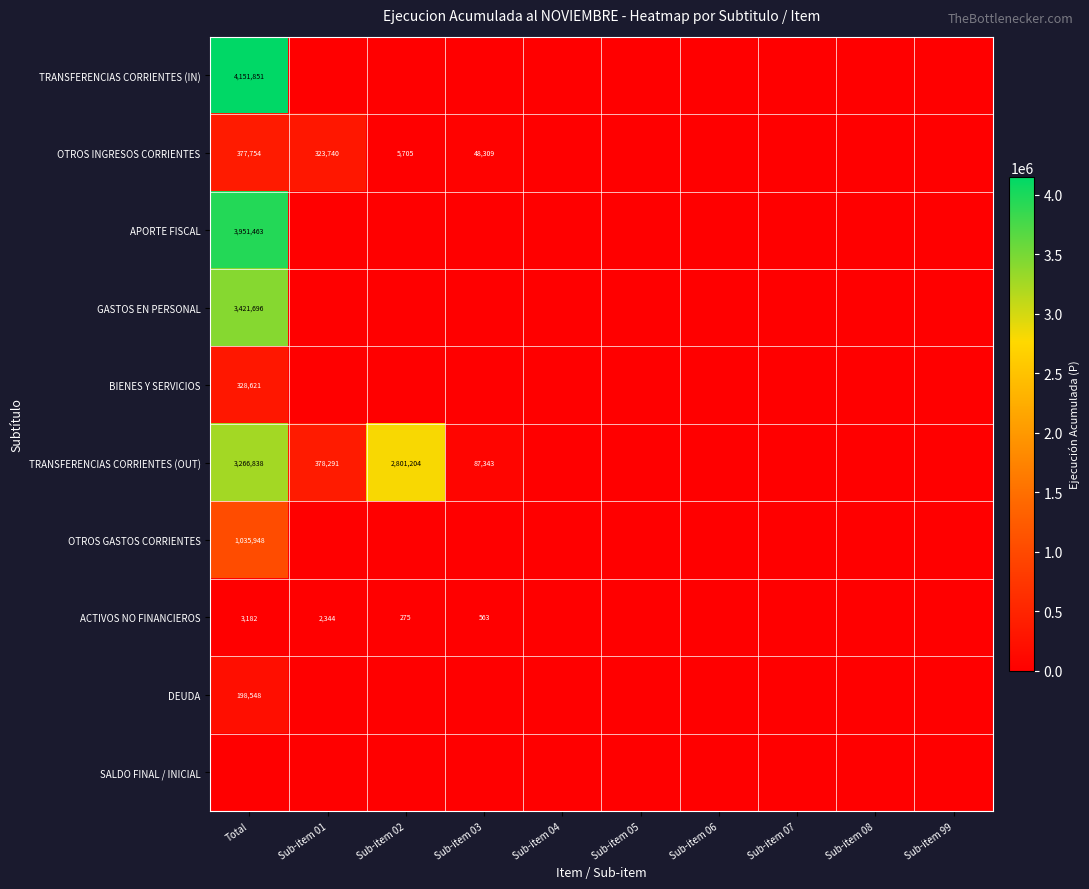

True or false: ACTIVOS NO FINANCIEROS has a value of 3394 at Sub-item 01.

False